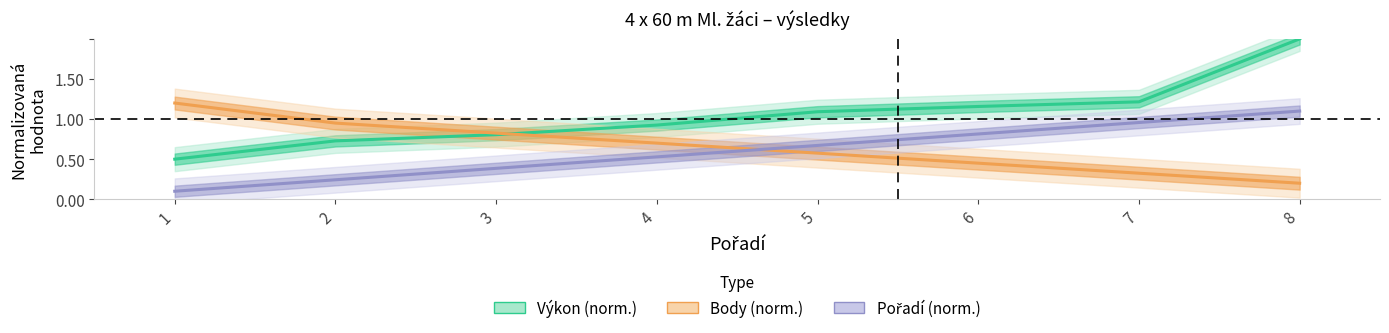

At how many categories does at least one series exceed 1?

5